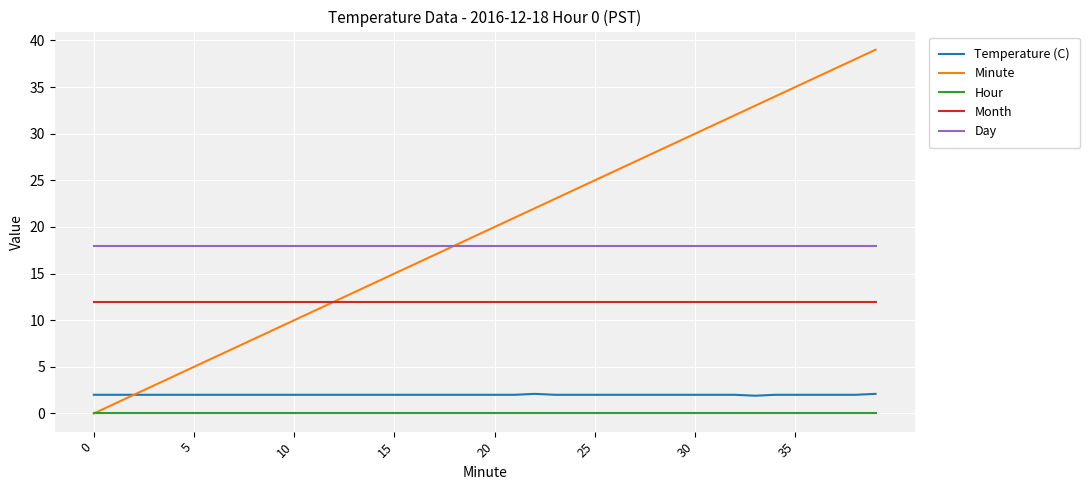

Rank the series by their maximum value, from lowest to highest.

Hour, Temperature (C), Month, Day, Minute